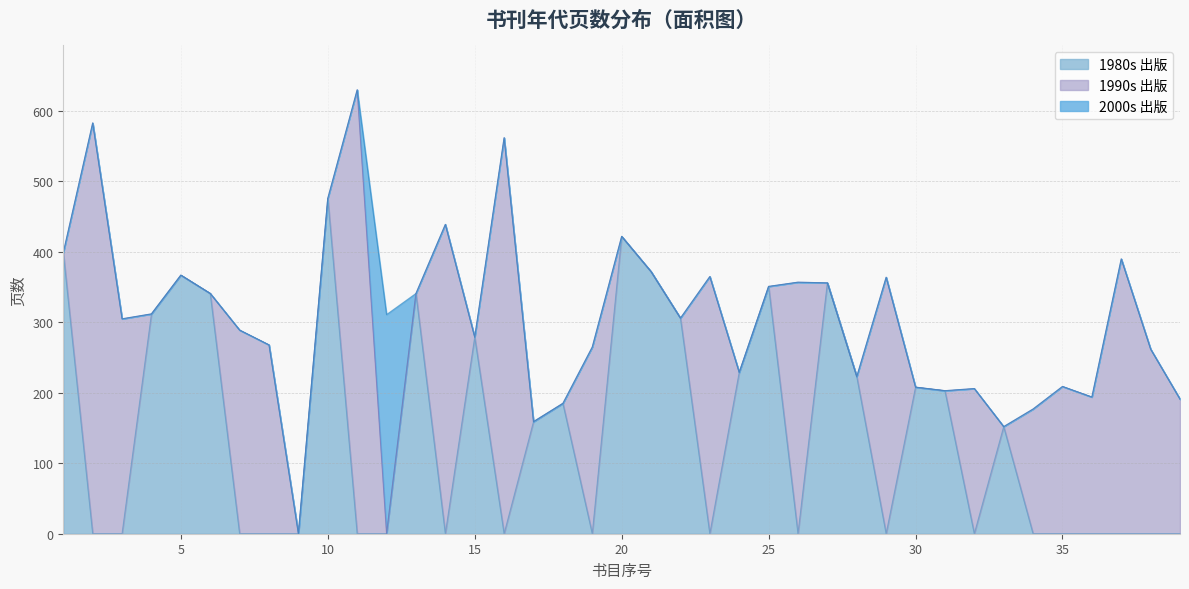

What is the sum of all 页数 values?

12716